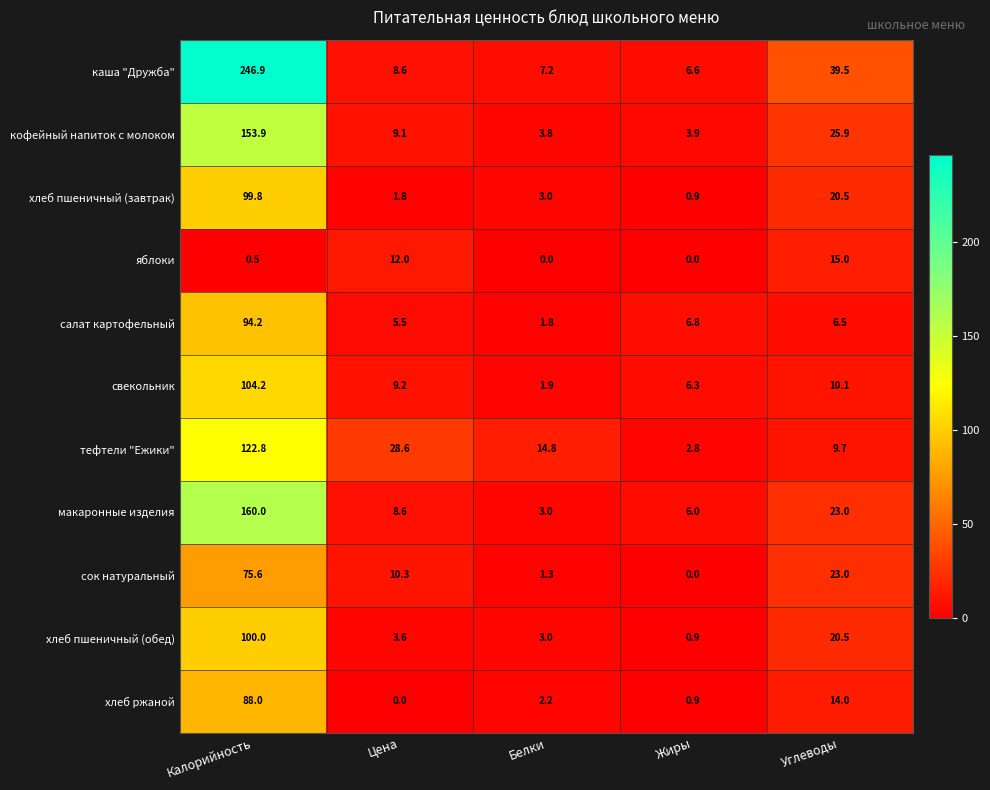

What value does the хлеб пшеничный (обед) series have at Калорийность?

100.0